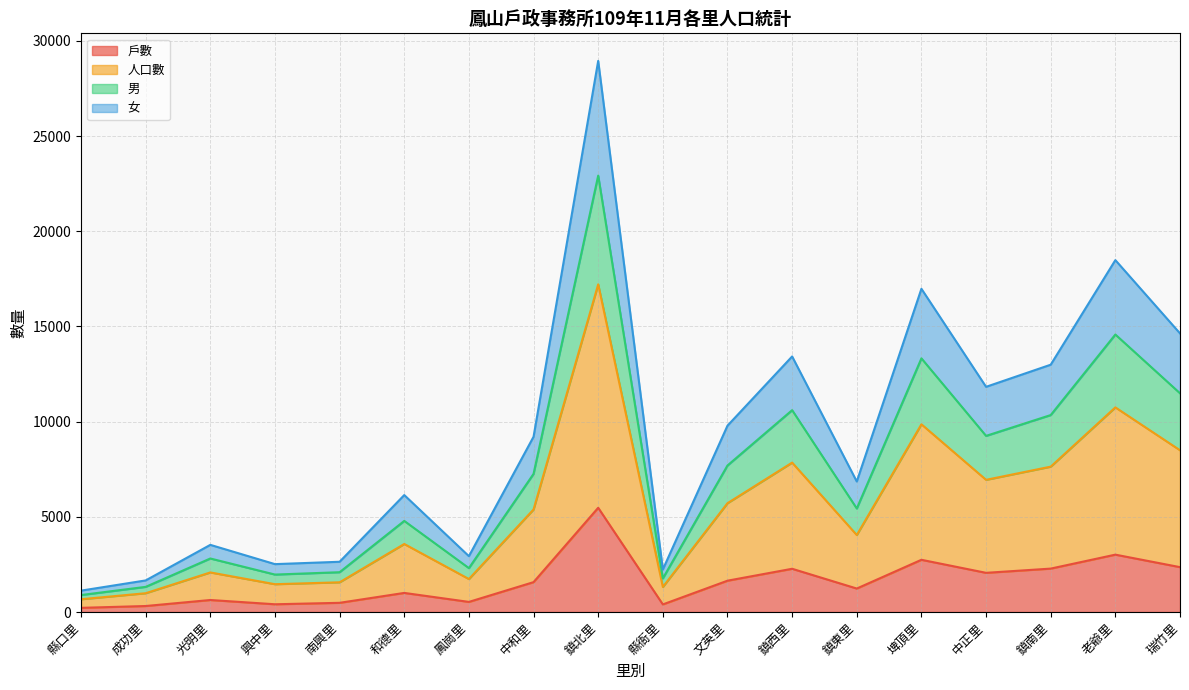

The 戶數 series shows 1467 at 老爺里. True or false?

False